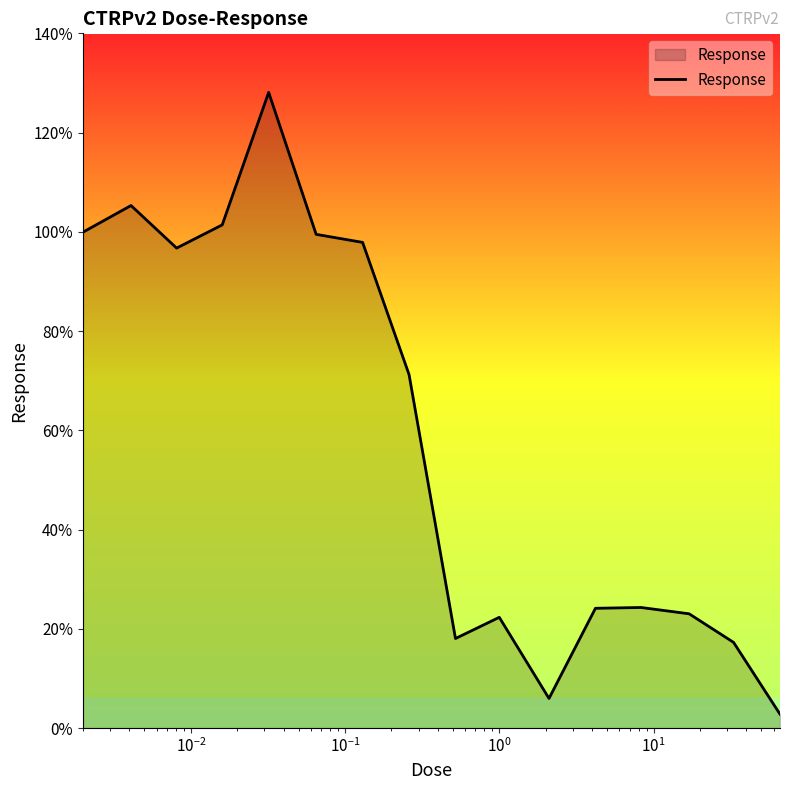

What is the maximum value shown in the chart?

128.1